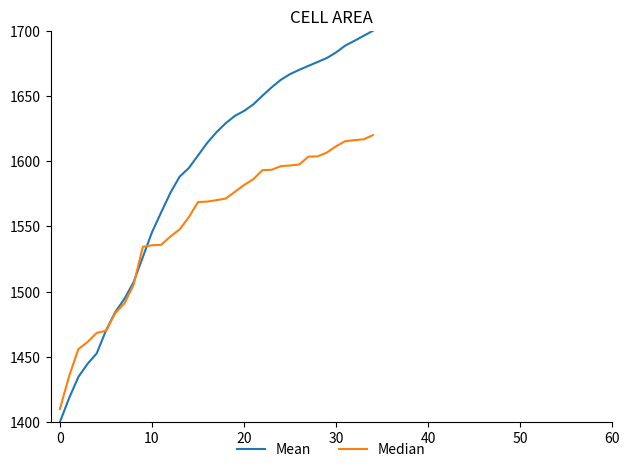

List the series in order of their peak value, highest first.

Mean, Median